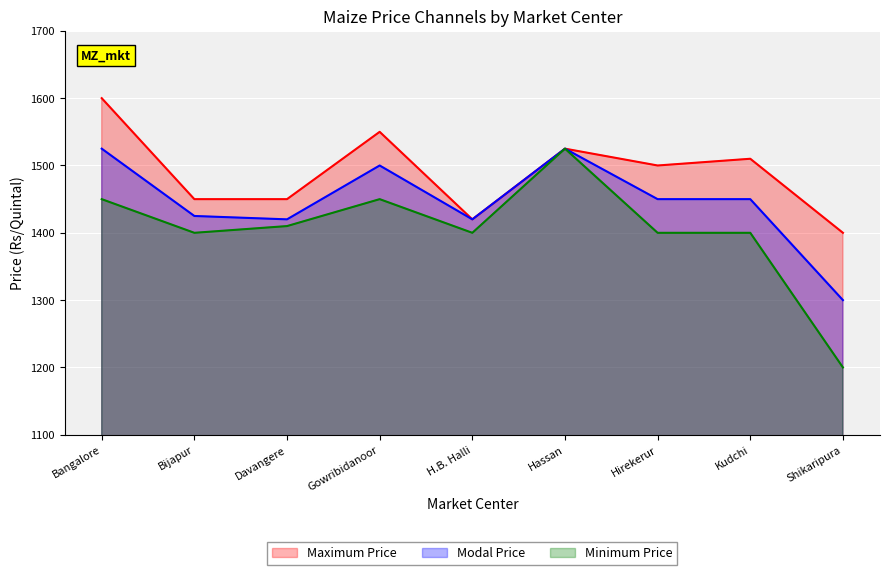

Reading left to right, transcribe all the data shown in this chart.

Maximum Price: Bangalore=1600	Bijapur=1450	Davangere=1450	Gowribidanoor=1550	H.B. Halli=1420	Hassan=1525	Hirekerur=1500	Kudchi=1510	Shikaripura=1400
Modal Price: Bangalore=1525	Bijapur=1425	Davangere=1420	Gowribidanoor=1500	H.B. Halli=1420	Hassan=1525	Hirekerur=1450	Kudchi=1450	Shikaripura=1300
Minimum Price: Bangalore=1450	Bijapur=1400	Davangere=1410	Gowribidanoor=1450	H.B. Halli=1400	Hassan=1525	Hirekerur=1400	Kudchi=1400	Shikaripura=1200